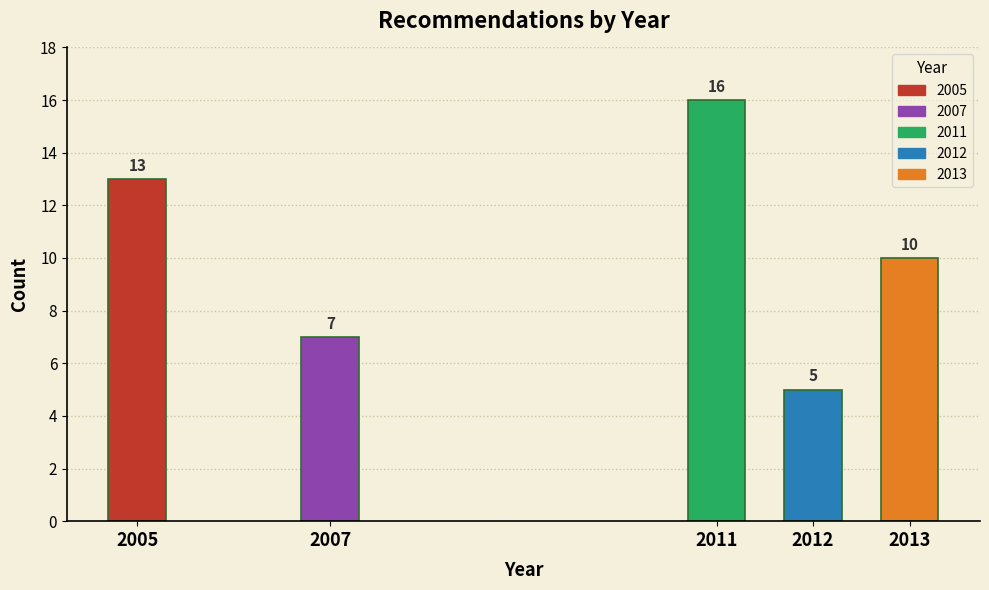

Reading left to right, list all the values displayed in this chart.

2005=13	2007=7	2011=16	2012=5	2013=10